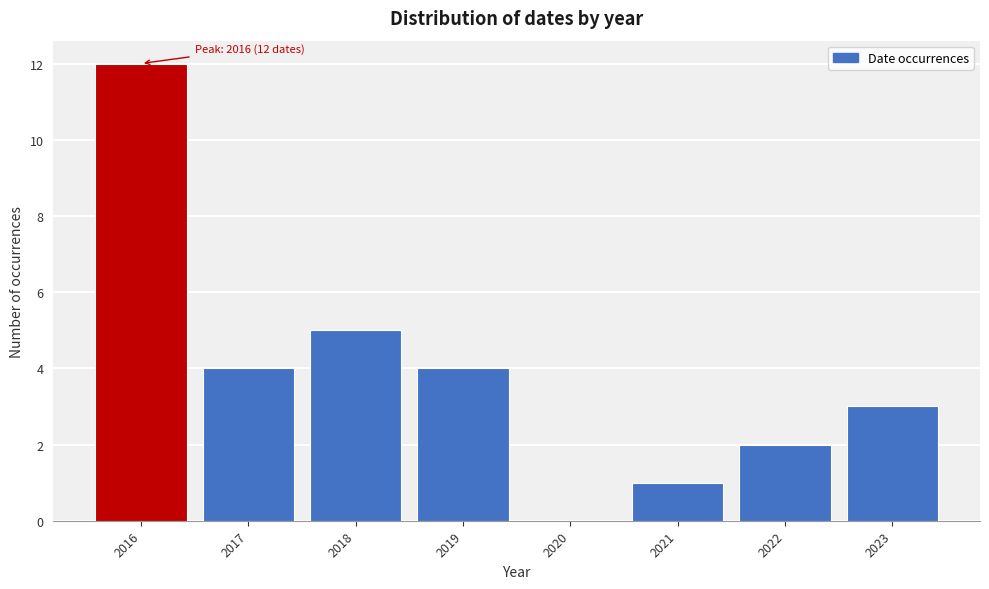

Which range on the x-axis has the tallest bar?

2015.5 to 2016.5